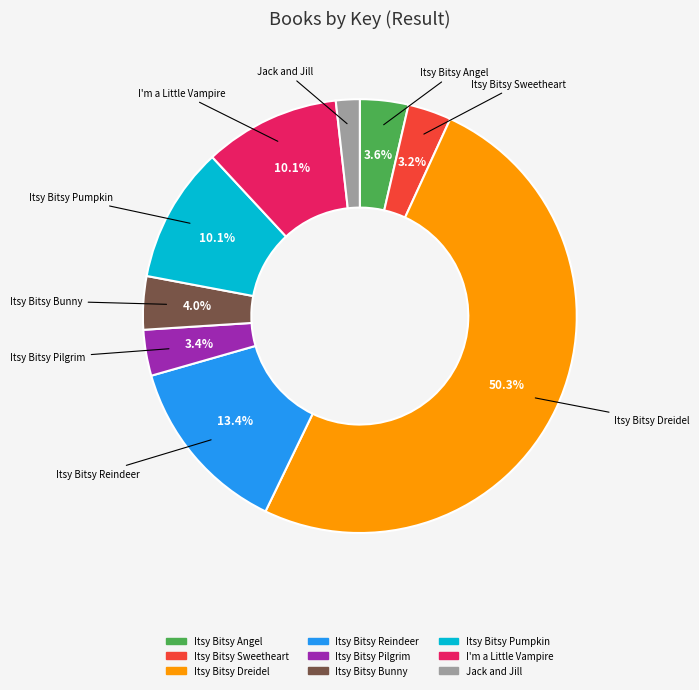

To the nearest percent, what is the difference between the largest and smallest slice percentages?

49%